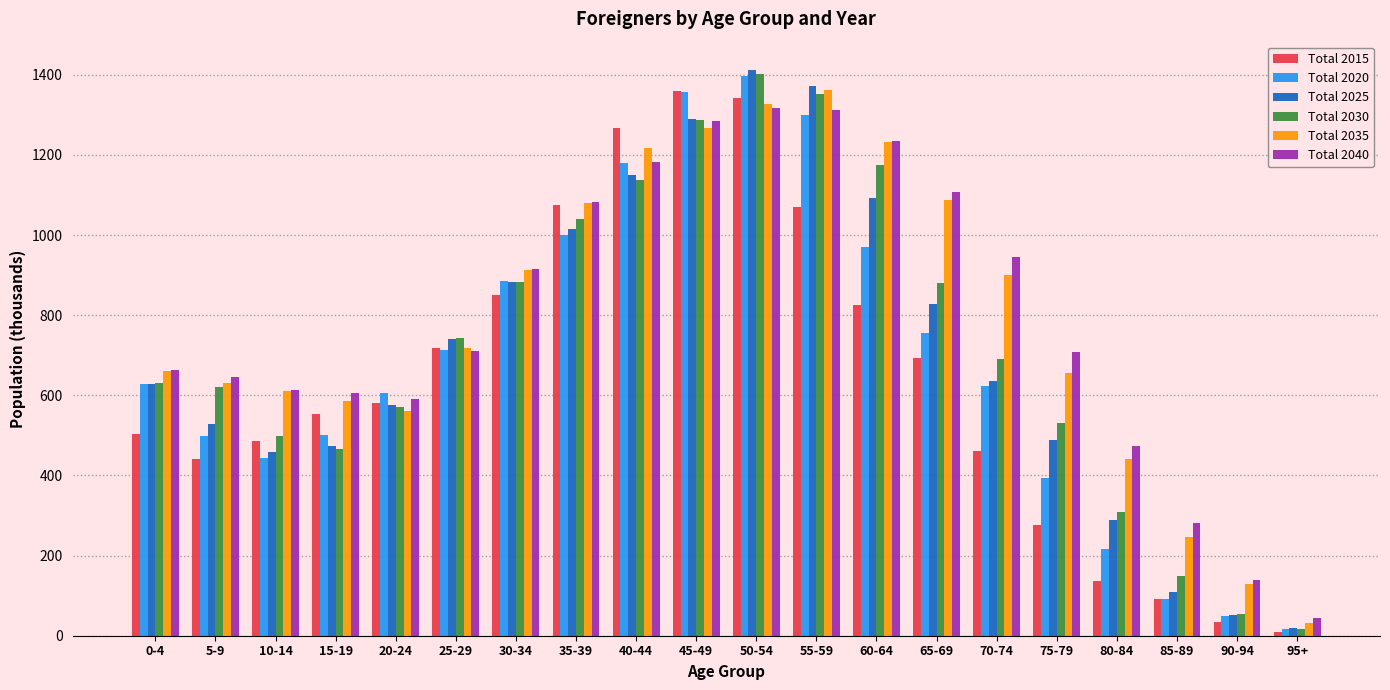

What is the highest value of the Total 2015 series?

1359